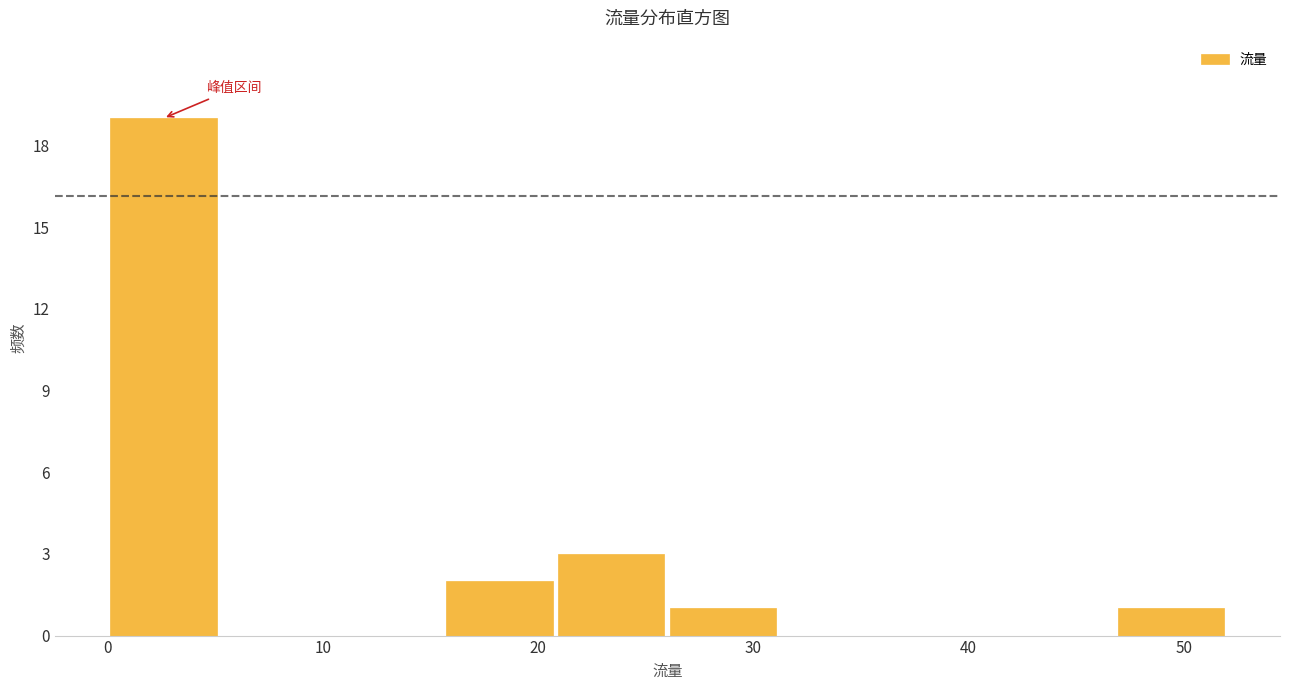

Reading left to right, transcribe this chart: for each bar, give the range it covers on the x-axis and its height. Neither the bar edges nor the heights are printed on the chart, so give them approximately, as read against the axes.

0.0 to 5.2: 19
5.2 to 10.4: 0
10.4 to 15.6: 0
15.6 to 20.8: 2
20.8 to 26.0: 3
26.0 to 31.2: 1
31.2 to 36.4: 0
36.4 to 41.6: 0
41.6 to 46.8: 0
46.8 to 52.0: 1